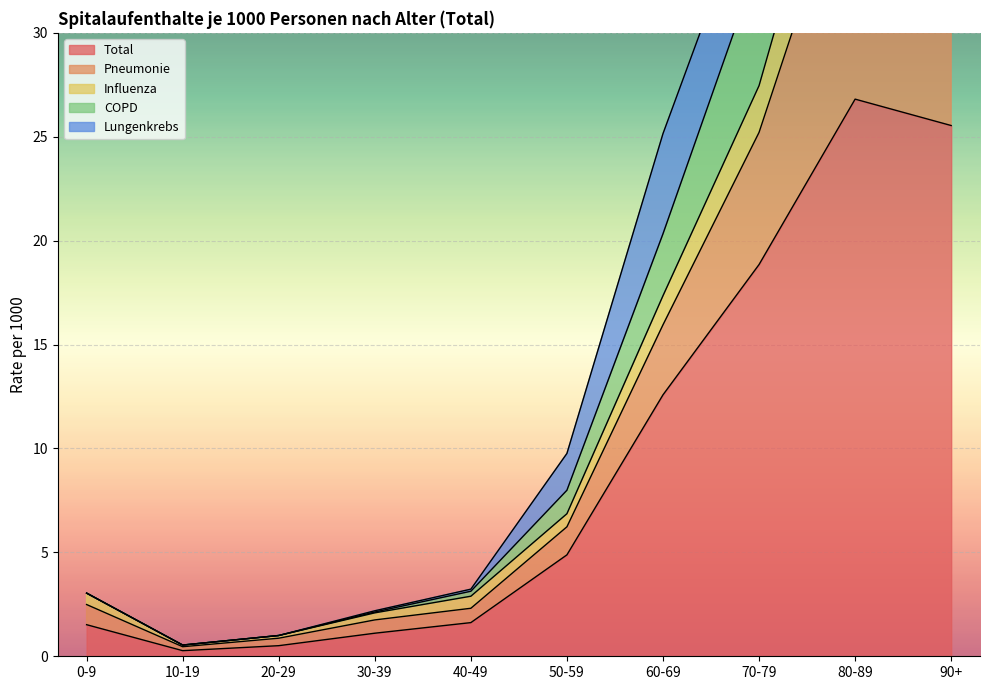

What is the difference between the highest and lowest values at 80-89?

22.6